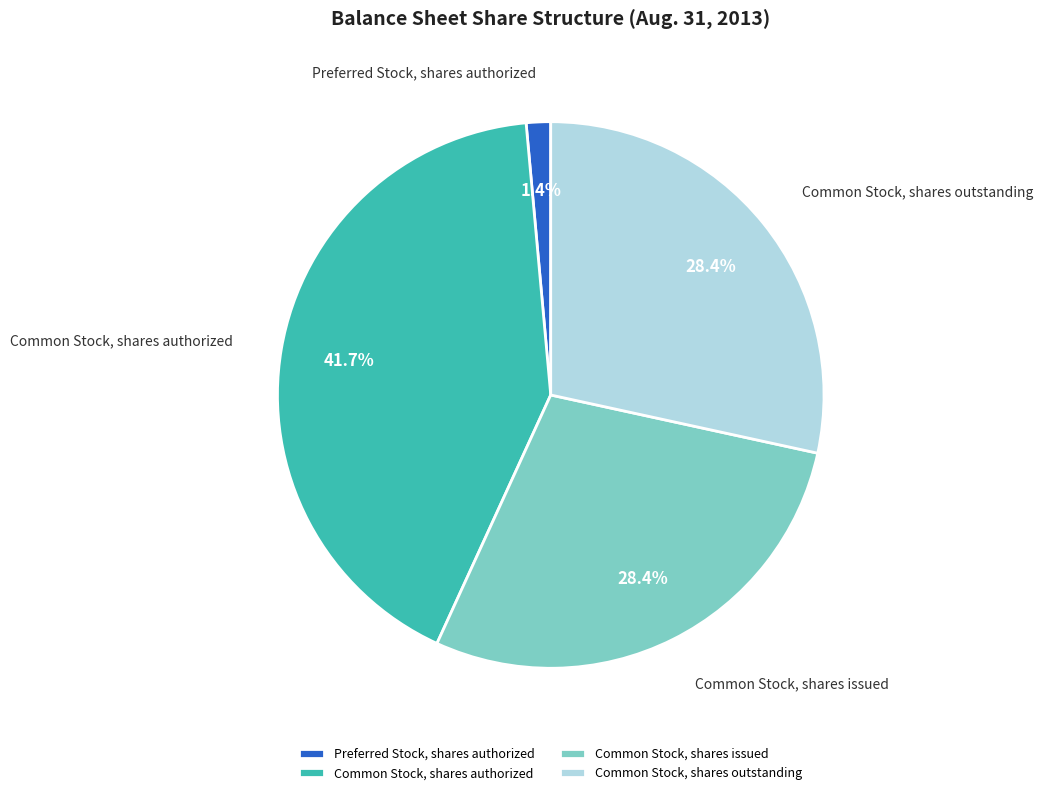

How many slices are in this pie chart?

4